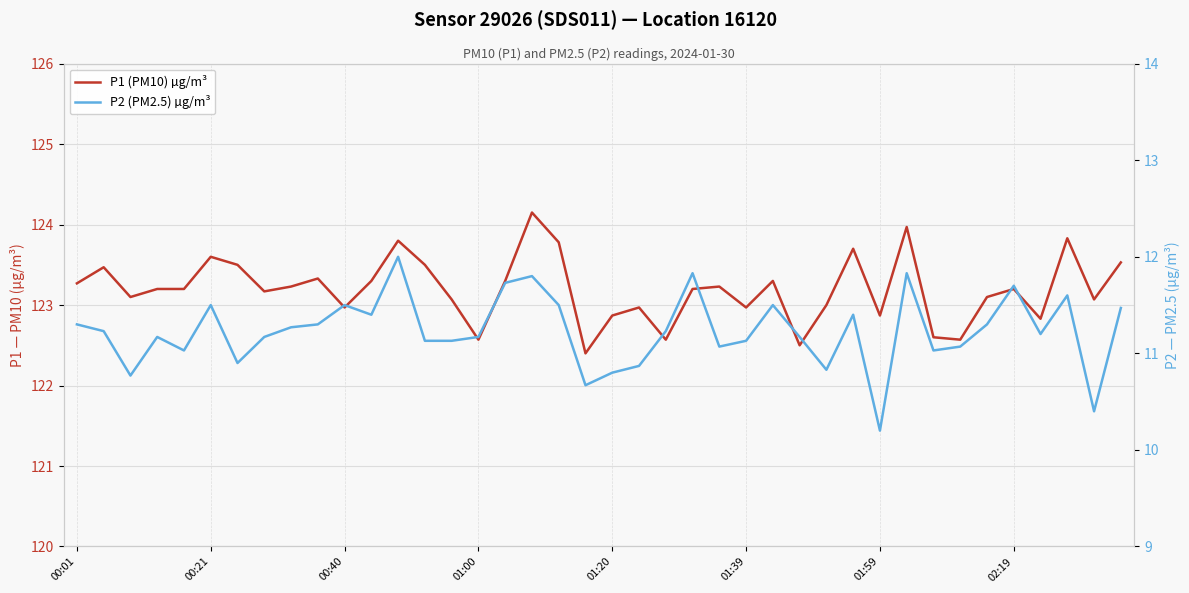

What is the difference between the highest and lowest values at 18?

112.3